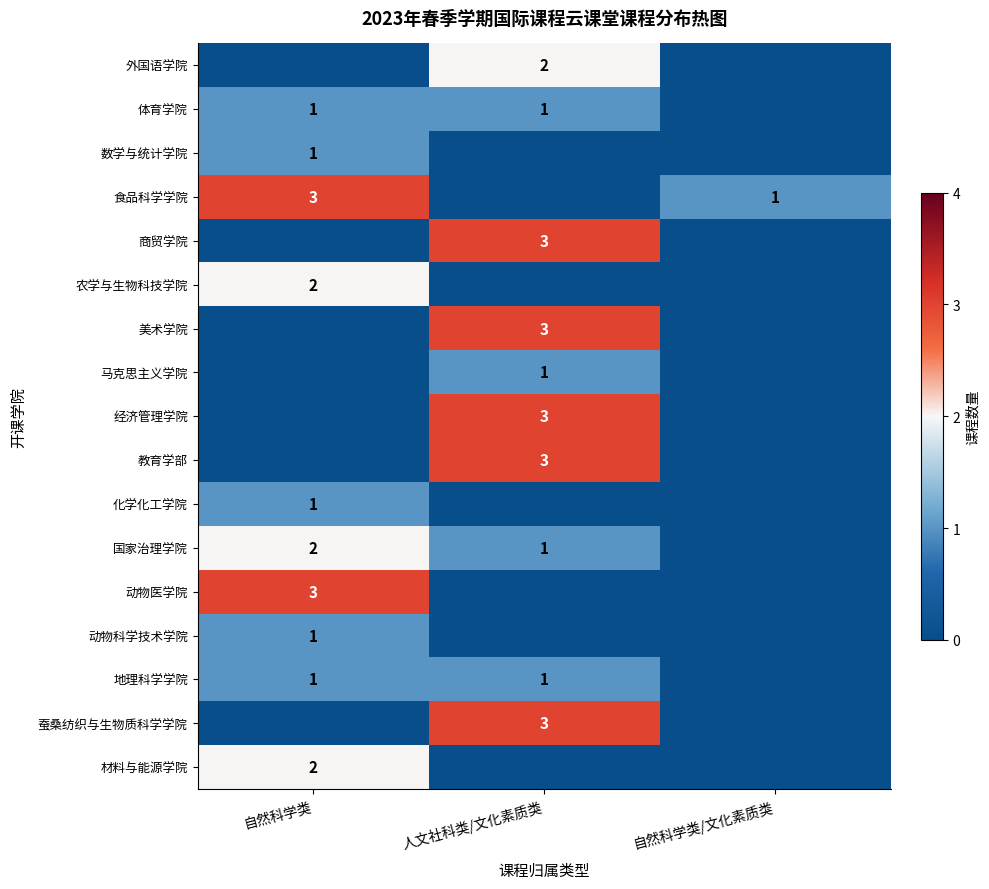

The 食品科学学院 series shows 5 at 自然科学类. True or false?

False